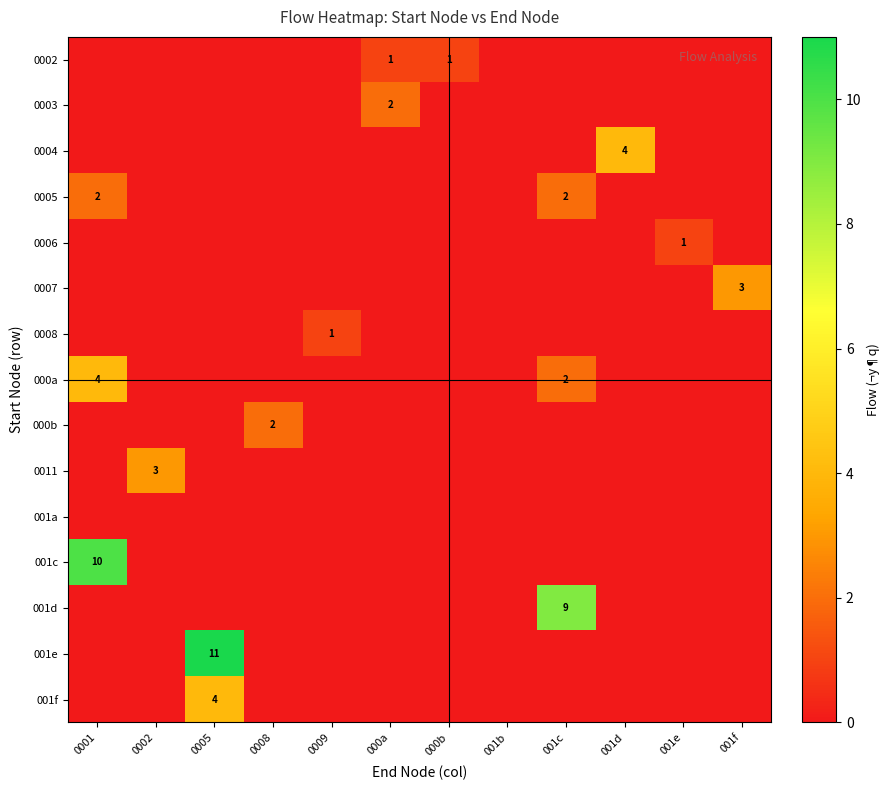

Which series has the widest spread of values?

001e